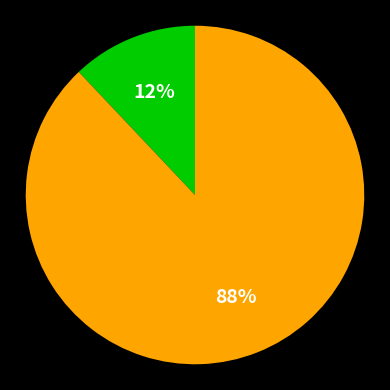

Is there a majority slice in this chart?

Yes